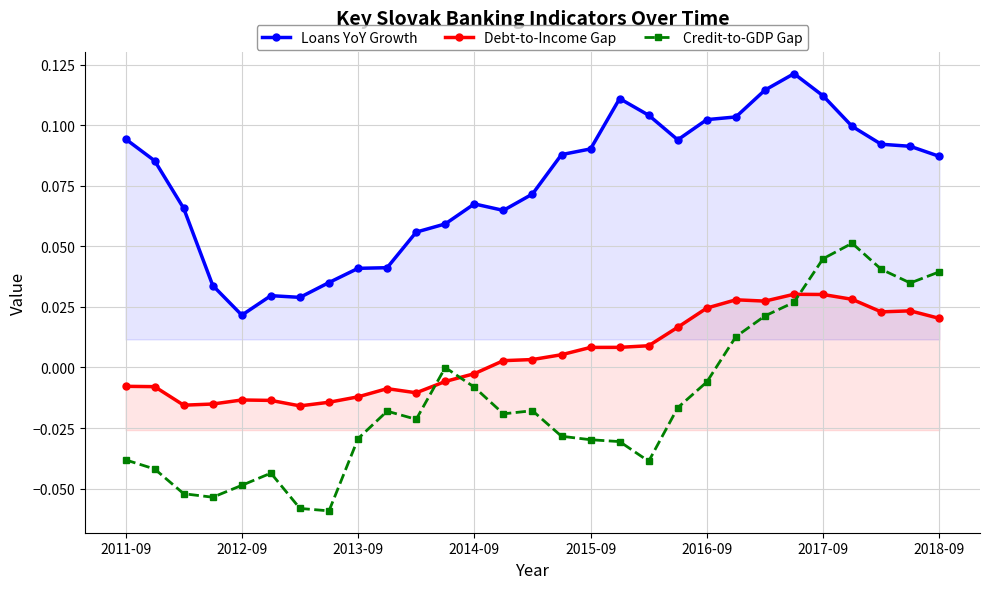

Rank the series by their average value, from lowest to highest.

Credit-to-GDP Gap, Debt-to-Income Gap, Loans YoY Growth